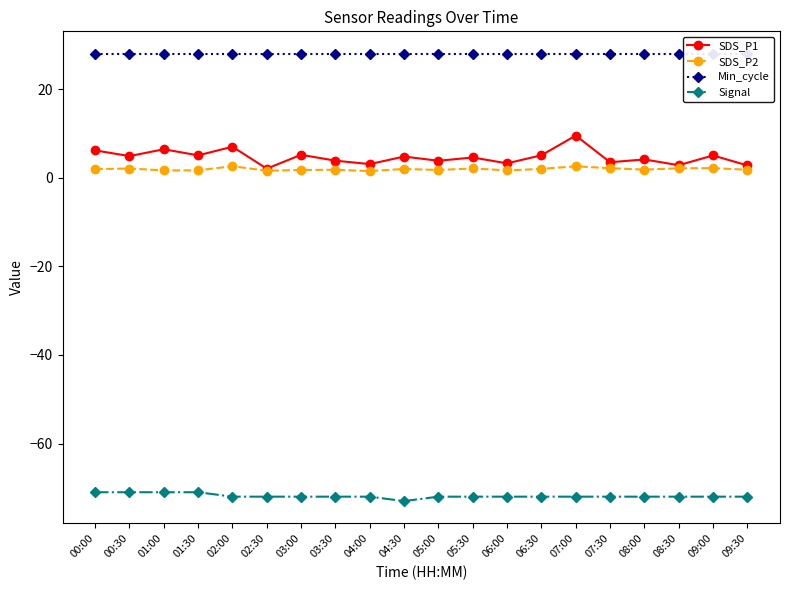

Reading left to right, list all the values displayed in this chart.

SDS_P1: 00:00=6.2	00:30=4.9	01:00=6.4	01:30=5.0	02:00=7.0	02:30=2.0	03:00=5.2	03:30=3.9	04:00=3.1	04:30=4.8	05:00=3.8	05:30=4.6	06:00=3.2	06:30=5.1	07:00=9.5	07:30=3.5	08:00=4.1	08:30=2.8	09:00=5.0	09:30=2.8
SDS_P2: 00:00=1.9	00:30=2.1	01:00=1.6	01:30=1.7	02:00=2.6	02:30=1.6	03:00=1.8	03:30=1.8	04:00=1.5	04:30=2.0	05:00=1.8	05:30=2.1	06:00=1.6	06:30=2.0	07:00=2.6	07:30=2.1	08:00=1.8	08:30=2.1	09:00=2.2	09:30=1.8
Min_cycle: 00:00=28.0	00:30=28.0	01:00=28.0	01:30=28.0	02:00=28.0	02:30=28.0	03:00=28.0	03:30=28.0	04:00=28.0	04:30=28.0	05:00=28.0	05:30=28.0	06:00=28.0	06:30=28.0	07:00=28.0	07:30=28.0	08:00=28.0	08:30=28.0	09:00=28.0	09:30=28.0
Signal: 00:00=-71.0	00:30=-71.0	01:00=-71.0	01:30=-71.0	02:00=-72.0	02:30=-72.0	03:00=-72.0	03:30=-72.0	04:00=-72.0	04:30=-73.0	05:00=-72.0	05:30=-72.0	06:00=-72.0	06:30=-72.0	07:00=-72.0	07:30=-72.0	08:00=-72.0	08:30=-72.0	09:00=-72.0	09:30=-72.0